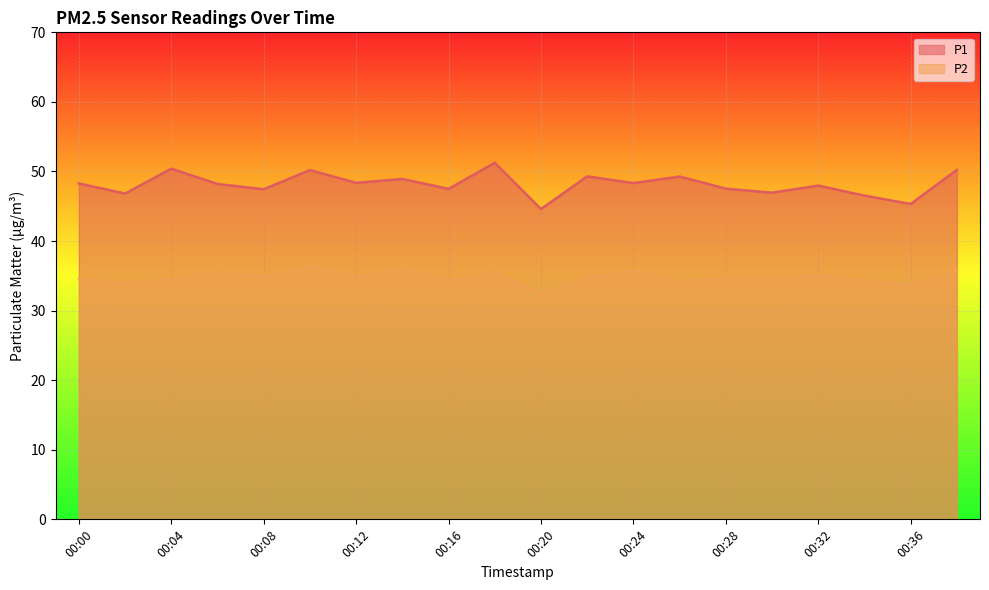

Reading left to right, what are all the values shown in this chart?

P1: 00:00=48.3	00:02=46.8	00:04=50.4	00:06=48.2	00:08=47.5	00:10=50.2	00:12=48.4	00:14=48.9	00:16=47.5	00:18=51.2	00:20=44.6	00:22=49.3	00:24=48.3	00:26=49.3	00:28=47.5	00:30=47.0	00:32=48.0	00:34=46.5	00:36=45.3	00:38=50.2
P2: 00:00=34.6	00:02=33.9	00:04=34.6	00:06=35.5	00:08=35.0	00:10=36.4	00:12=34.8	00:14=36.2	00:16=34.3	00:18=35.5	00:20=32.4	00:22=34.7	00:24=35.8	00:26=34.2	00:28=34.8	00:30=34.7	00:32=35.2	00:34=34.3	00:36=33.6	00:38=35.9